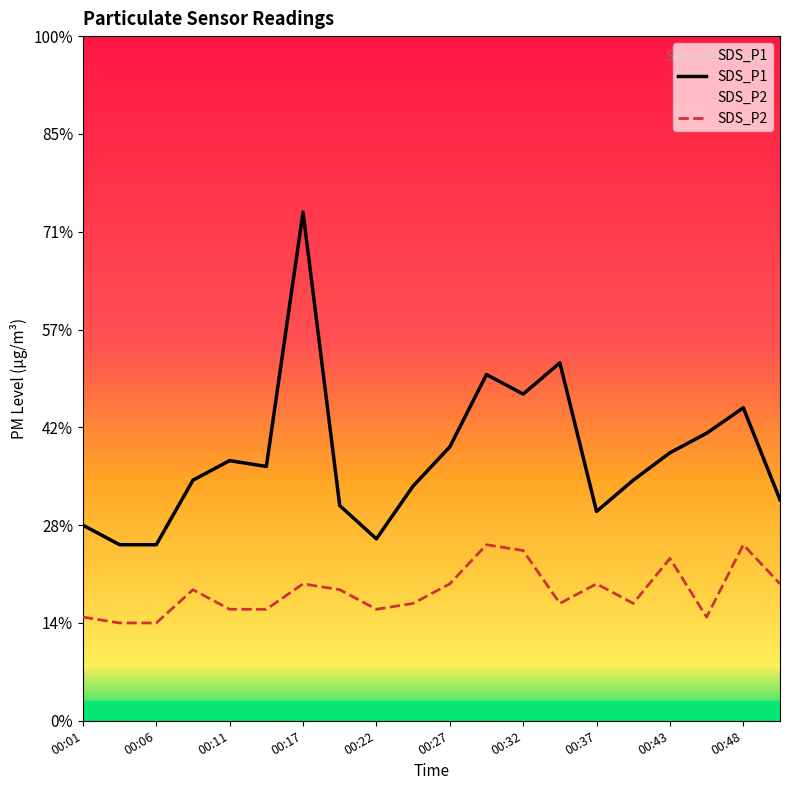

Does the chart display data point markers on the line(s)?

No